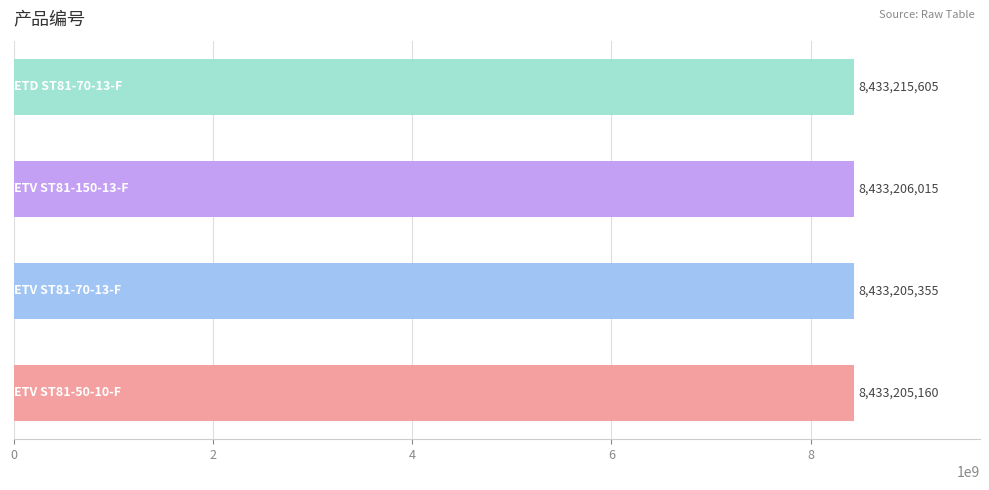

What is the average value?

8433208034